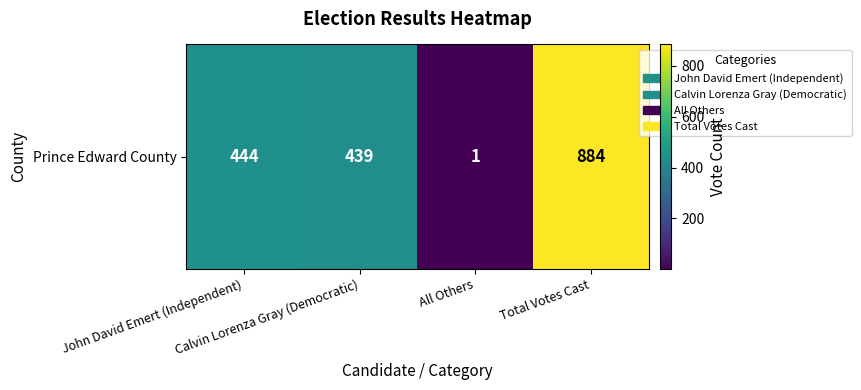

List the labels in order of value, smallest first.

All Others, Calvin Lorenza Gray (Democratic), John David Emert (Independent), Total Votes Cast